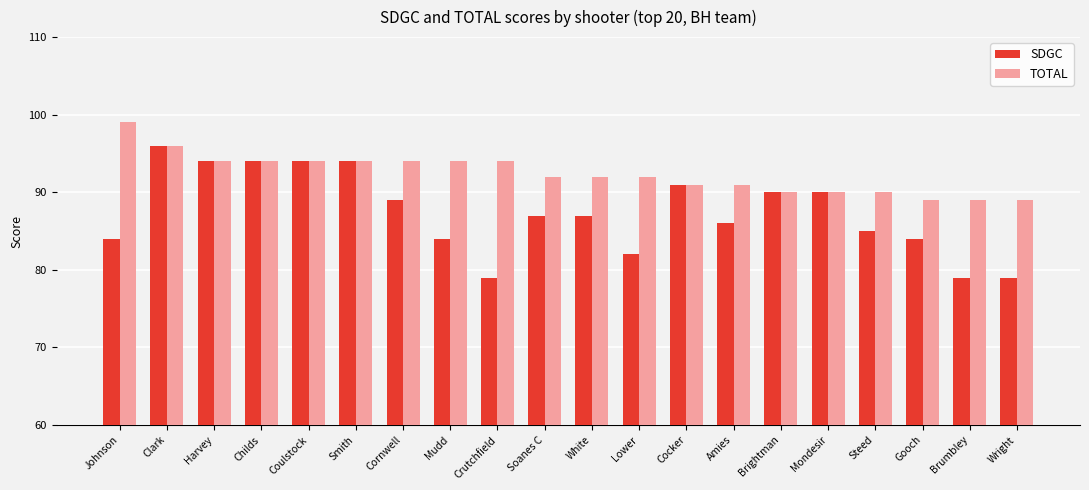

What is the minimum value for SDGC?

79